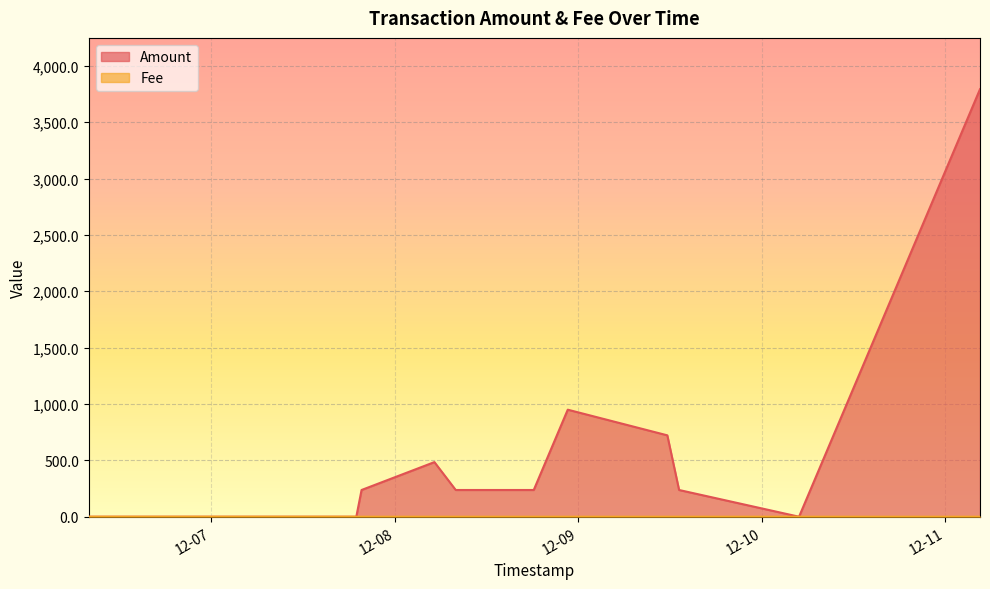

True or false: Fee has a value of 0.0 at 2022-12-08 22:36:54.

False